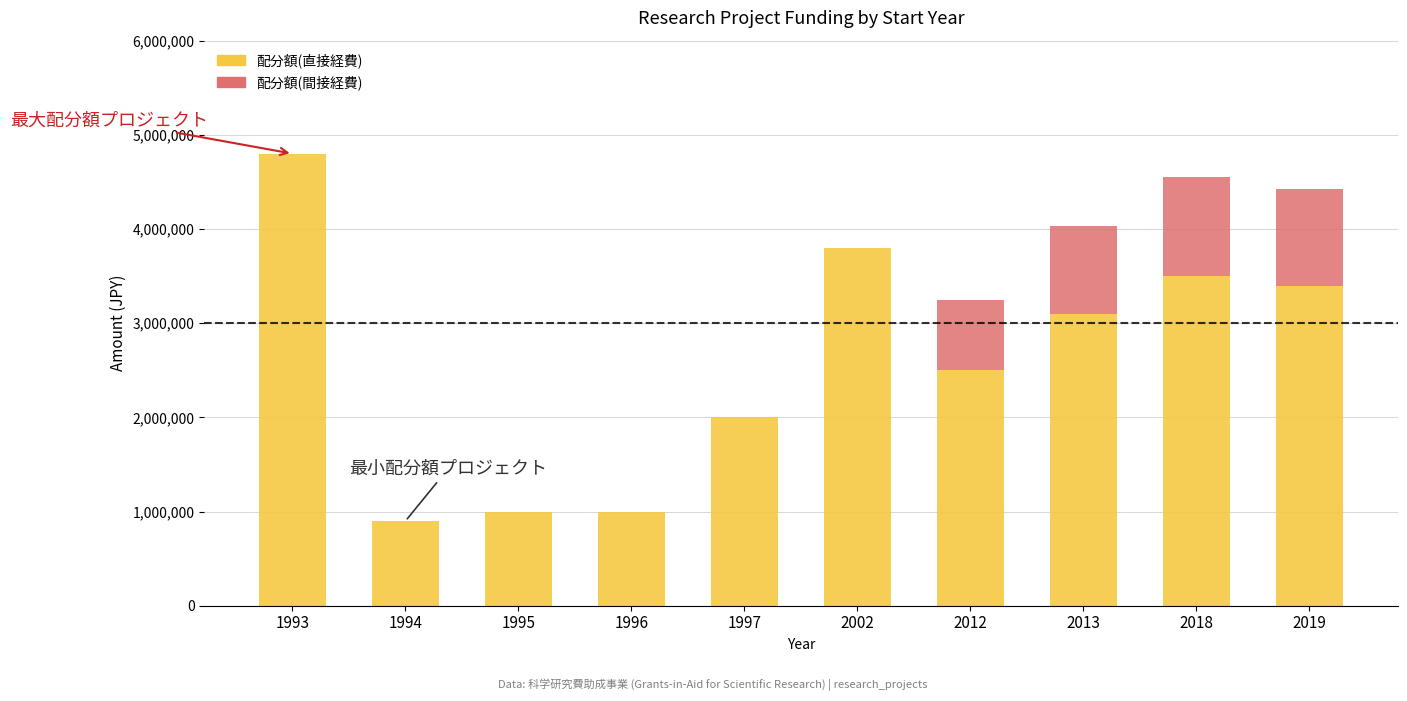

What is the sum of all 配分額(直接経費) values?

26000000